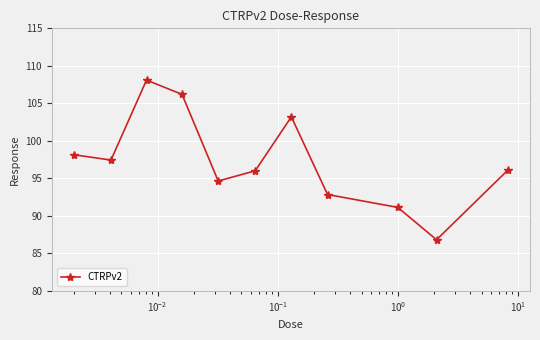

True or false: there are more than 0 points higher than both neighbors.

True